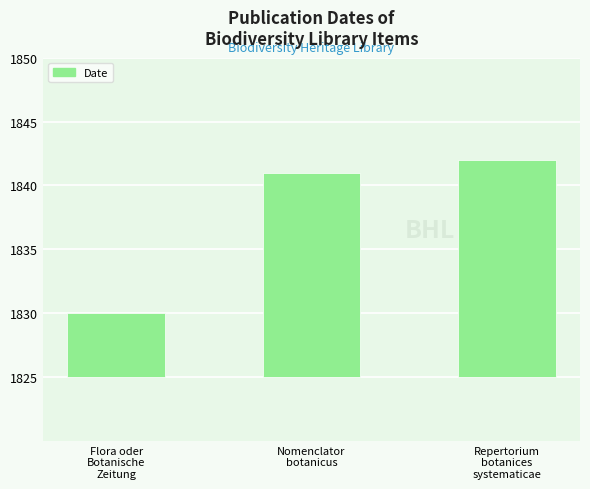

What is the difference between the maximum and minimum values?

12